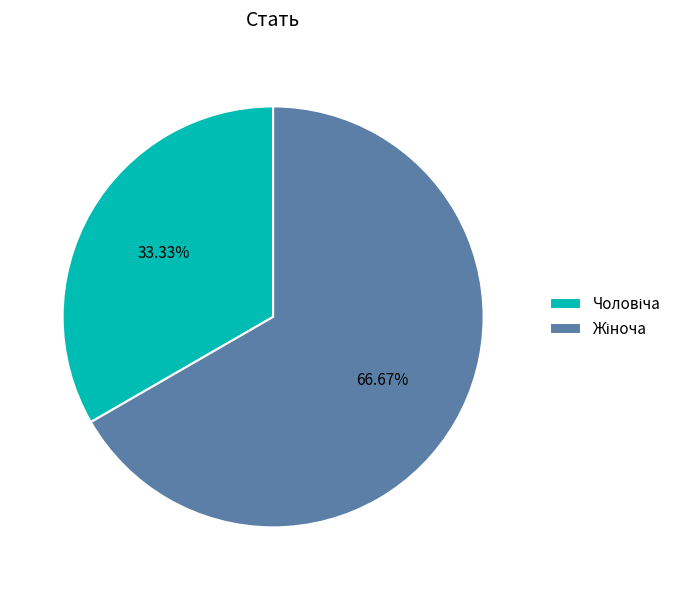

Is there any slice that represents more than half of the pie?

Yes